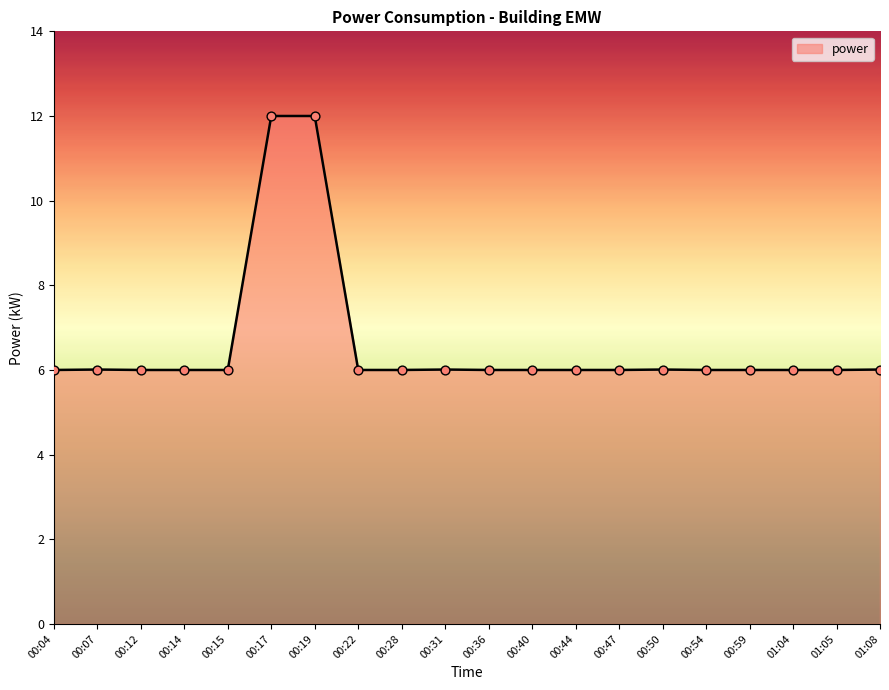

What is the change in value from 00:17 to 00:50?

-6.0